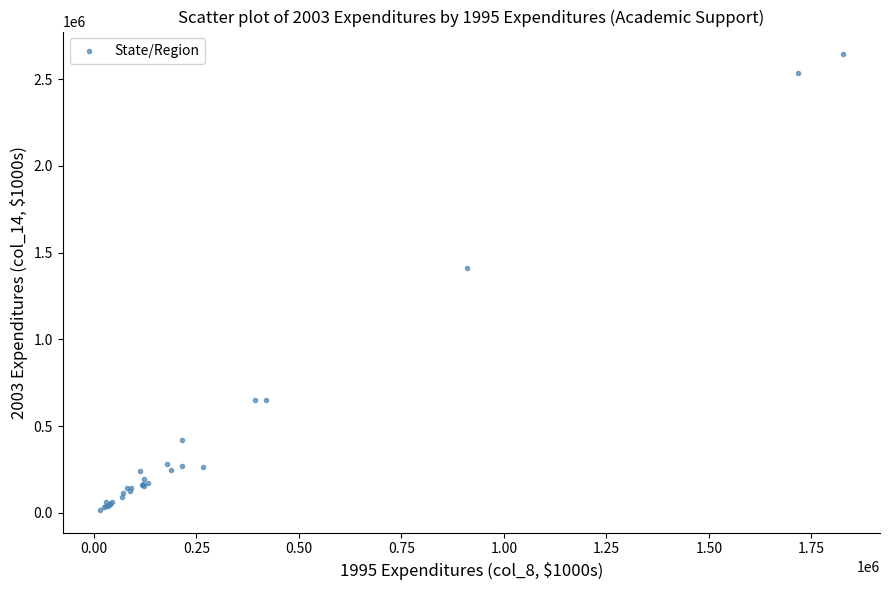

What Y value in the scatter plot is closest to 1329847?

1411531.0